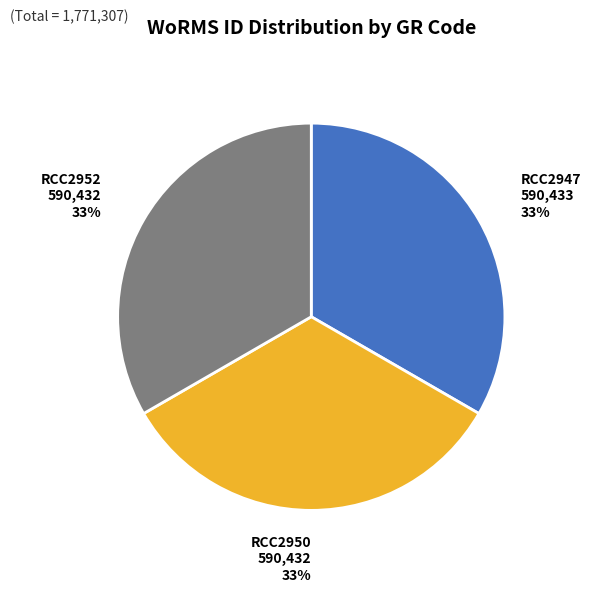

To the nearest percent, what portion does RCC2952 represent?

33%